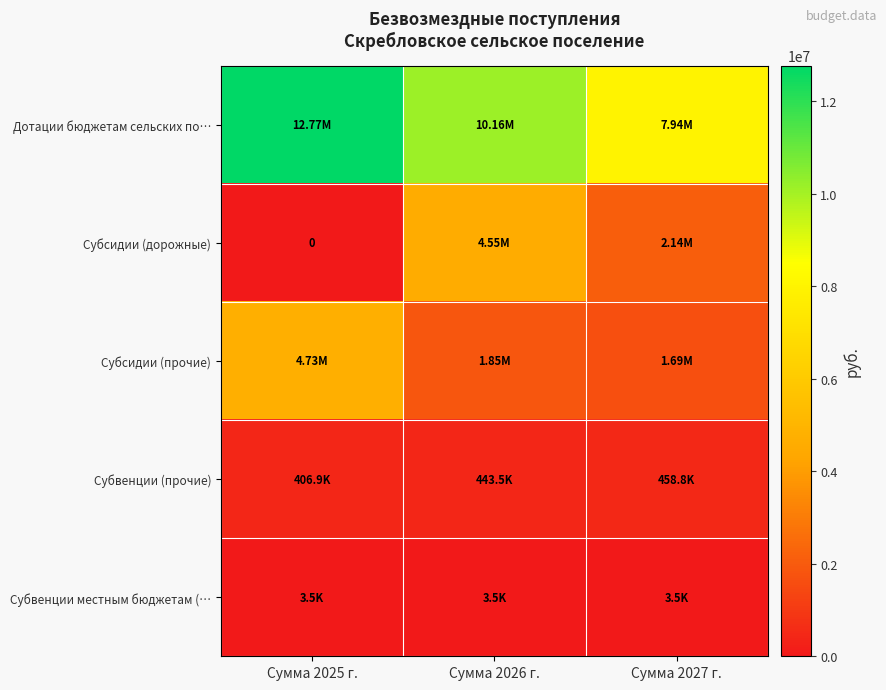

List the labels in order of Субсидии (прочие) value, smallest first.

Сумма 2027 г., Сумма 2026 г., Сумма 2025 г.